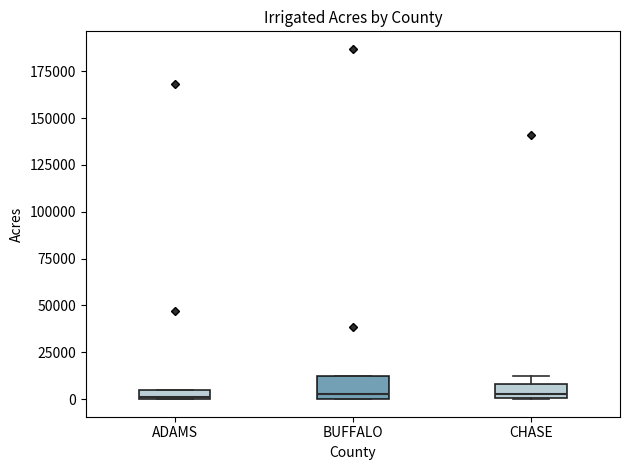

Where is the upper edge of the box for ADAMS on the y-axis? The values are not printed on the chart, so give them approximately, as read against the axis.

5000